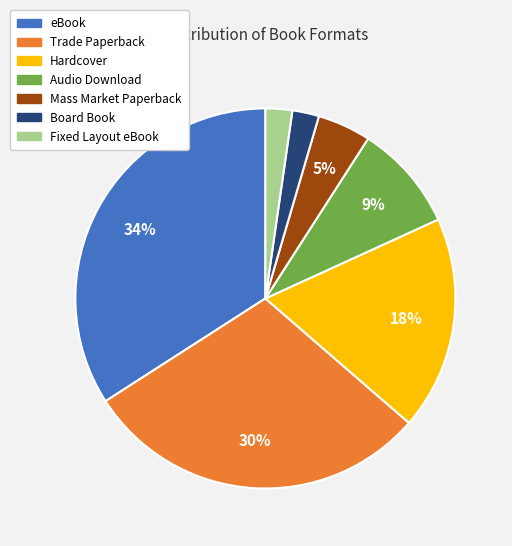

To the nearest percent, what is the combined percentage of Trade Paperback and Board Book?

32%